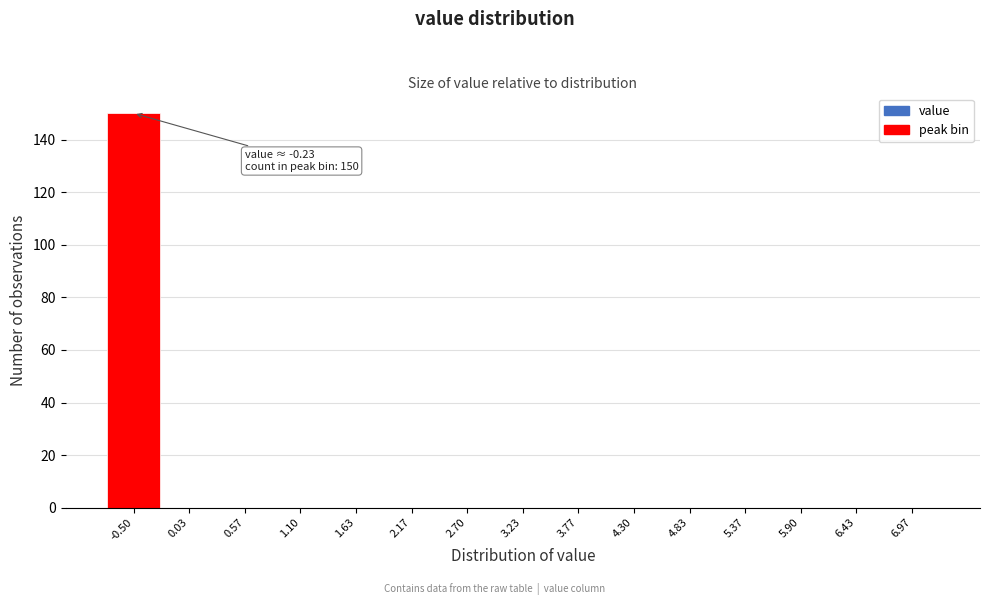

Reading right to left, list all the values displayed in this chart.

6.97=0	6.43=0	5.90=0	5.37=0	4.83=0	4.30=0	3.77=0	3.23=0	2.70=0	2.17=0	1.63=0	1.10=0	0.57=0	0.03=0	-0.50=150